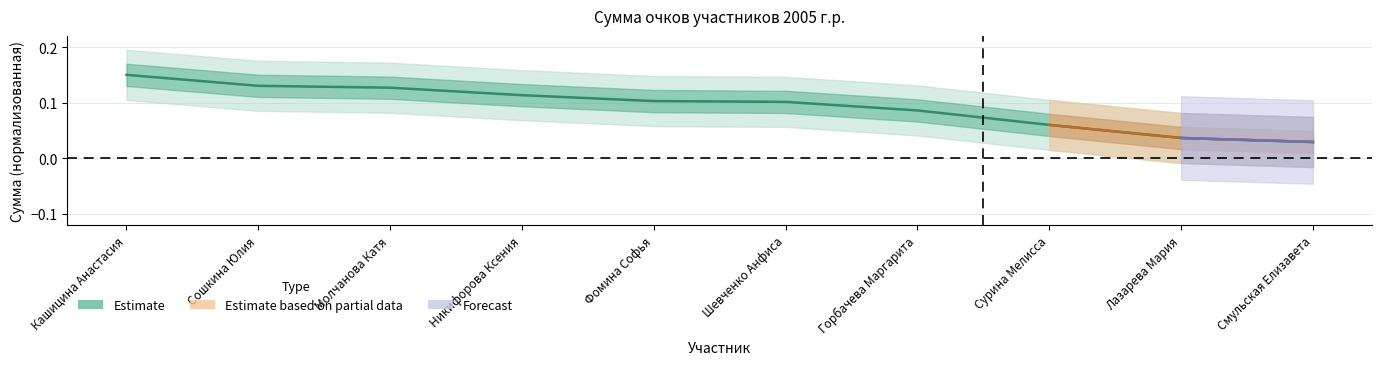

What is the label of the 2nd point from the right?

Лазарева Мария